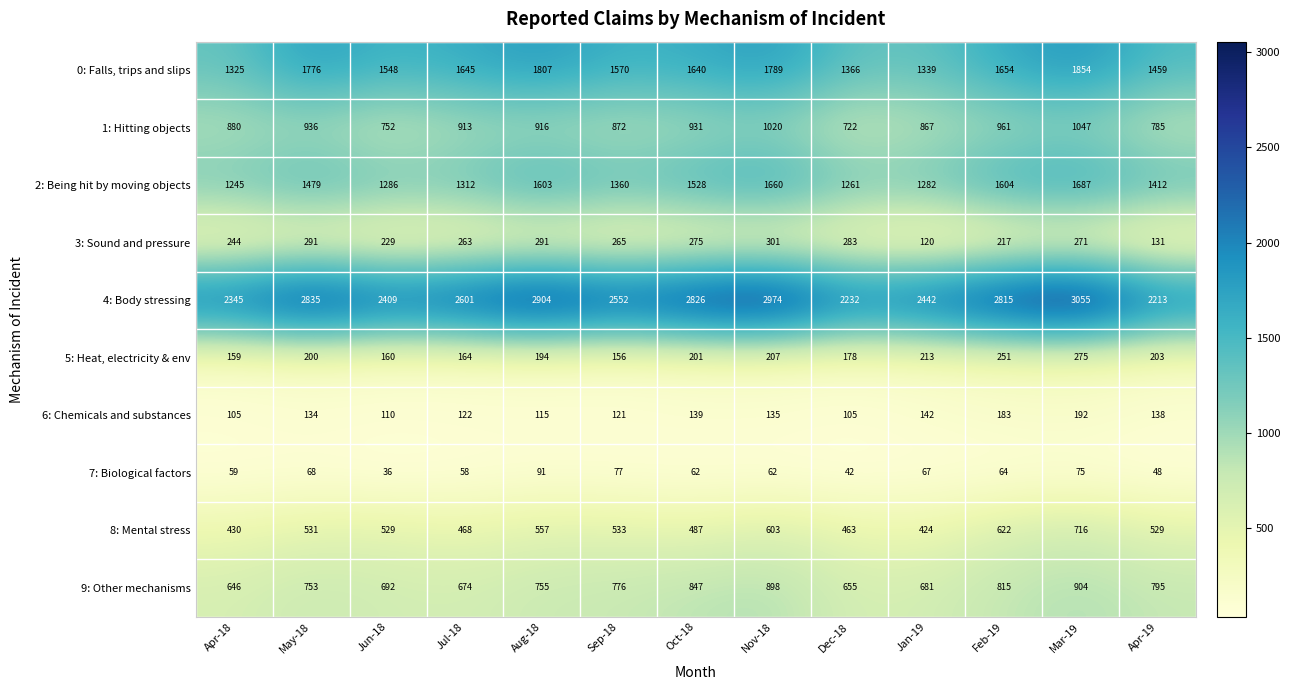

List the series in order of their peak value, lowest first.

7: Biological factors, 6: Chemicals and substances, 5: Heat, electricity & env, 3: Sound and pressure, 8: Mental stress, 9: Other mechanisms, 1: Hitting objects, 2: Being hit by moving objects, 0: Falls, trips and slips, 4: Body stressing